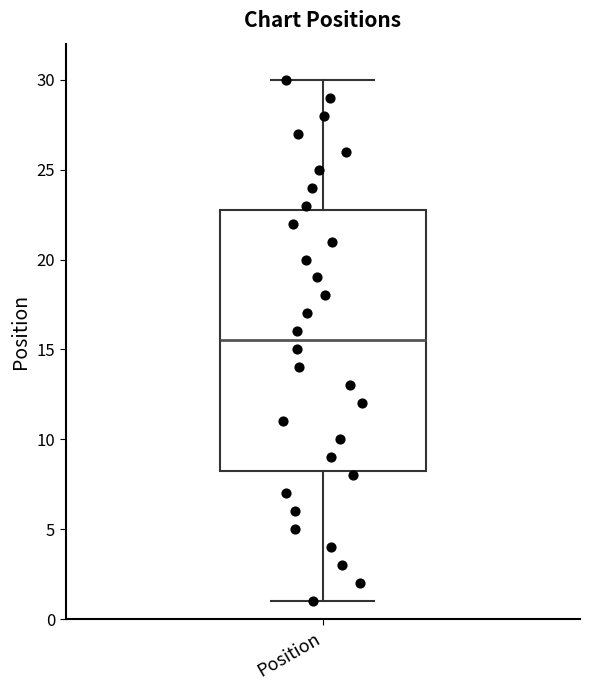

Read this box plot against the y-axis: the position of the median line, the range covered by the box, and the ends of both whiskers. The values are not printed on the chart, so give them approximately, as read against the axis.

median 15.5, box 8.5 to 23.0, whiskers 1.0 to 30.0